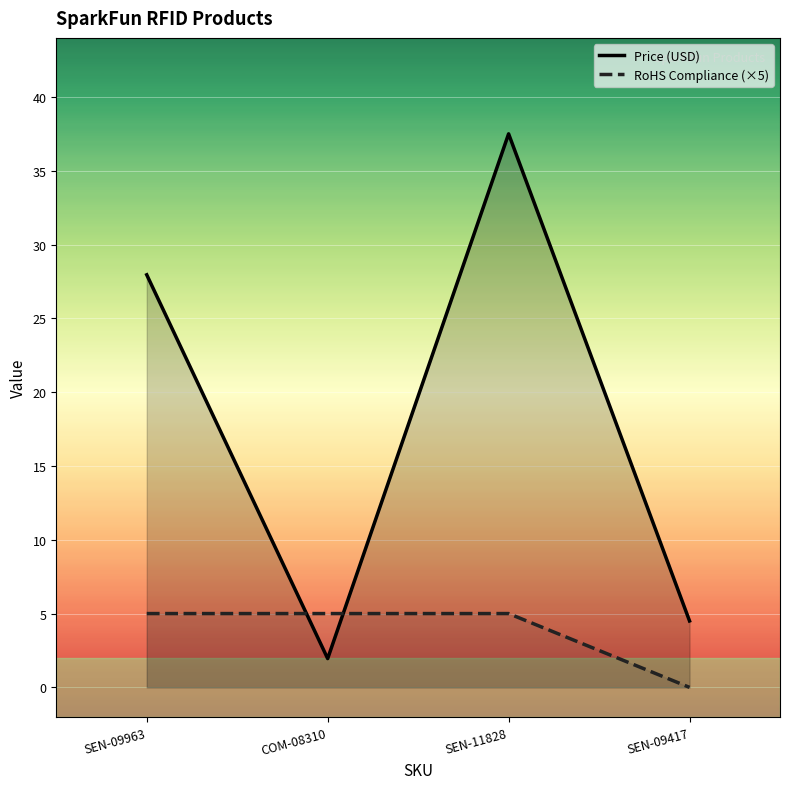

Where do RoHS Compliance (×5) and Price (USD) first cross each other?

SEN-09963 and COM-08310